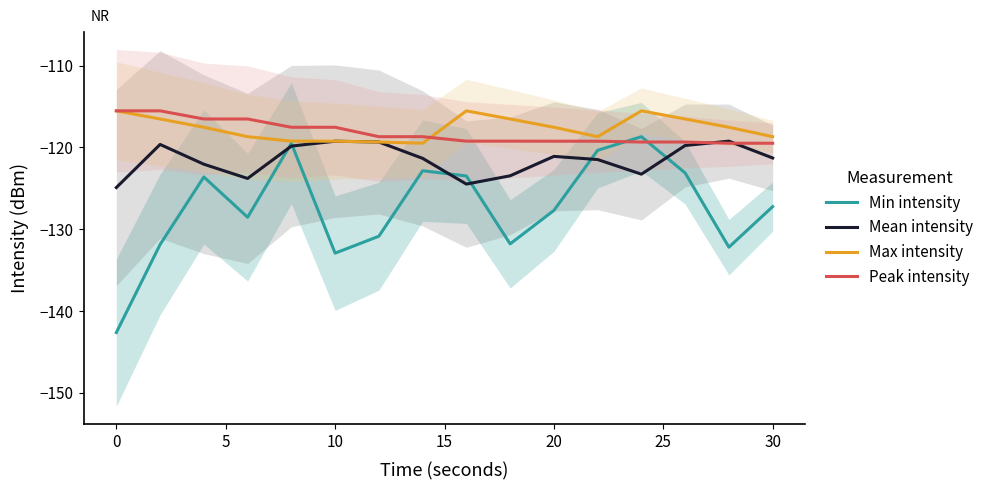

The value of Max intensity at 30 is -33.8. True or false?

False